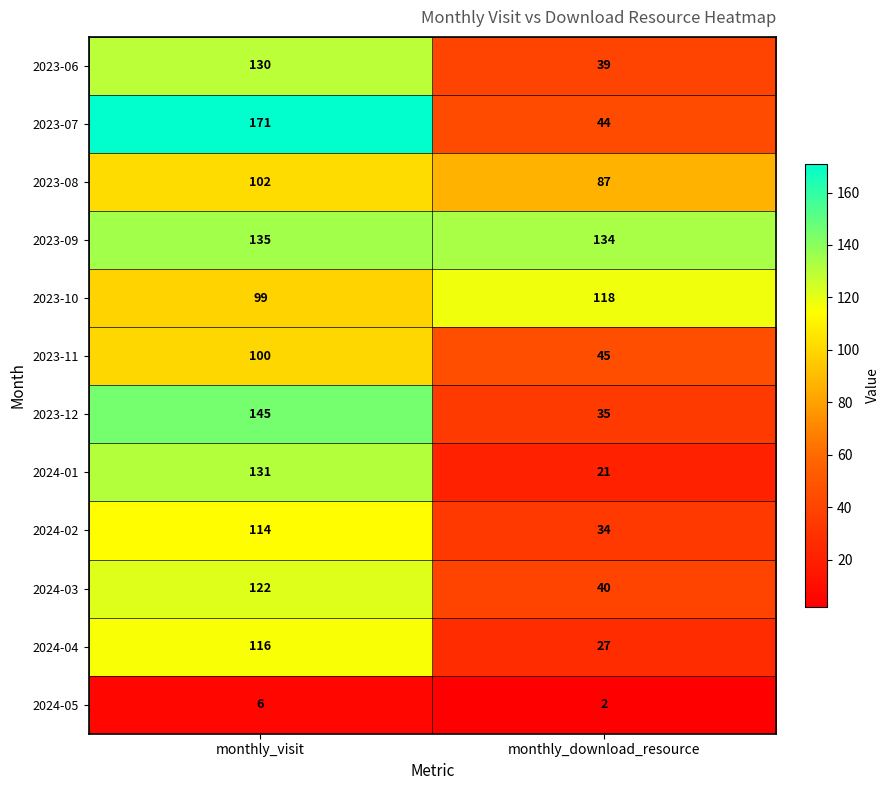

The 2023-09 series shows 49 at monthly_download_resource. True or false?

False